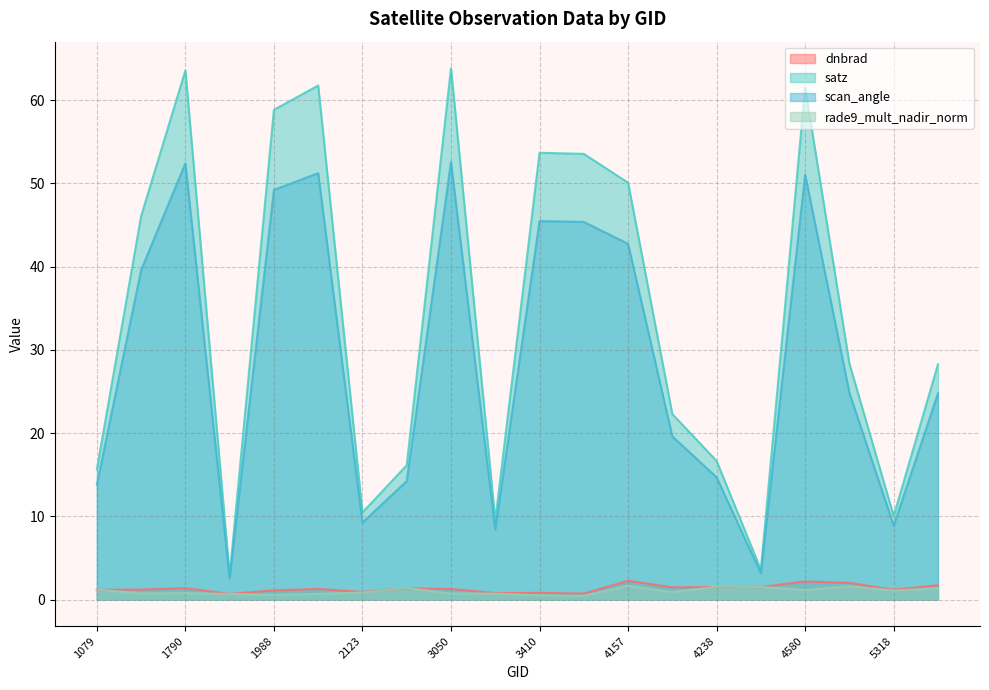

Does the chart have visible grid lines?

Yes